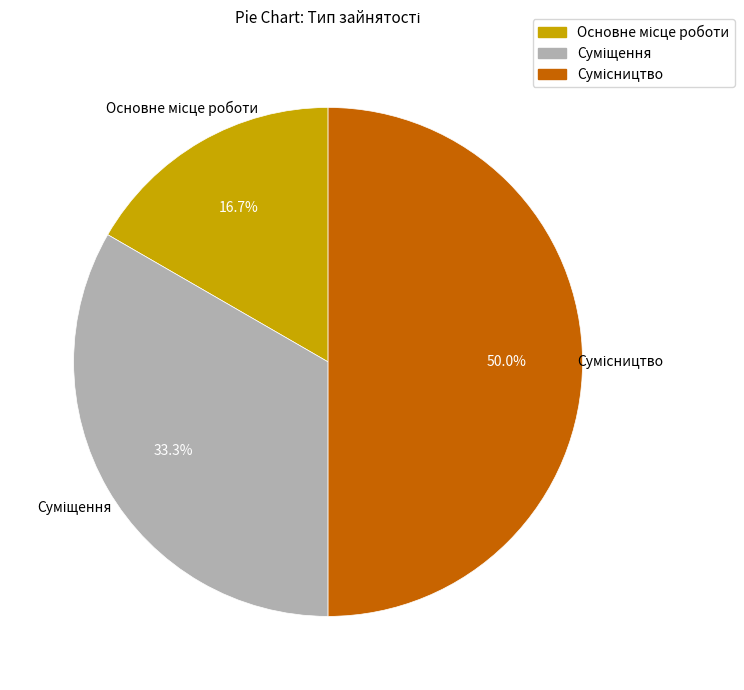

Which category has the biggest portion of the pie?

Сумісництво